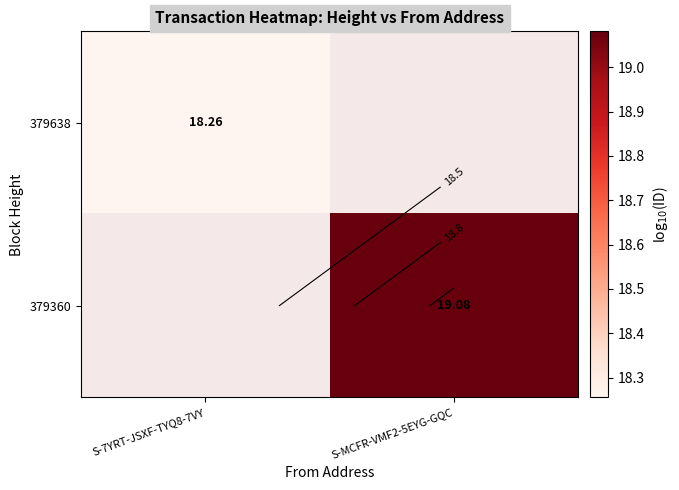

The value of 379638 at S-7YRT-JSXF-TYQ8-7VY is 18.3. True or false?

True